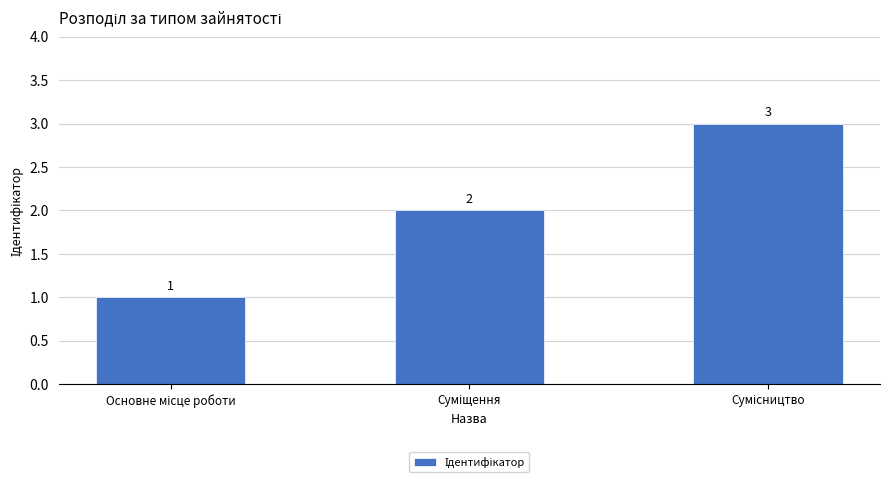

What is the greatest value displayed?

3